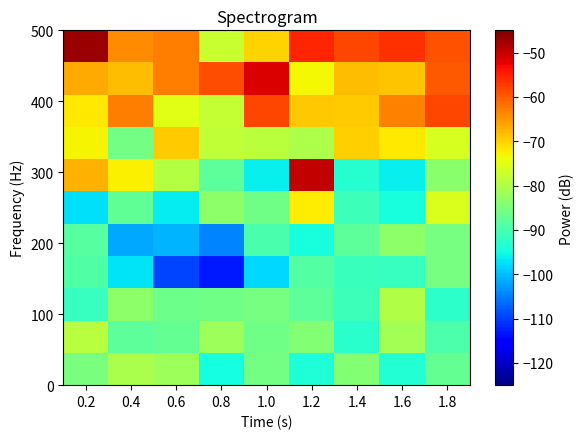

Which has a higher value, 1.6 or 1.4?

1.6